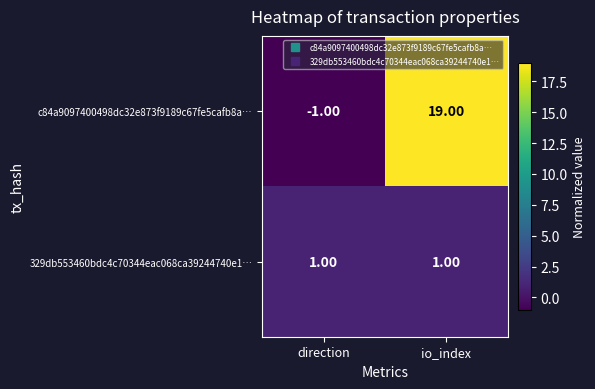

Count the number of categories in the chart.

2